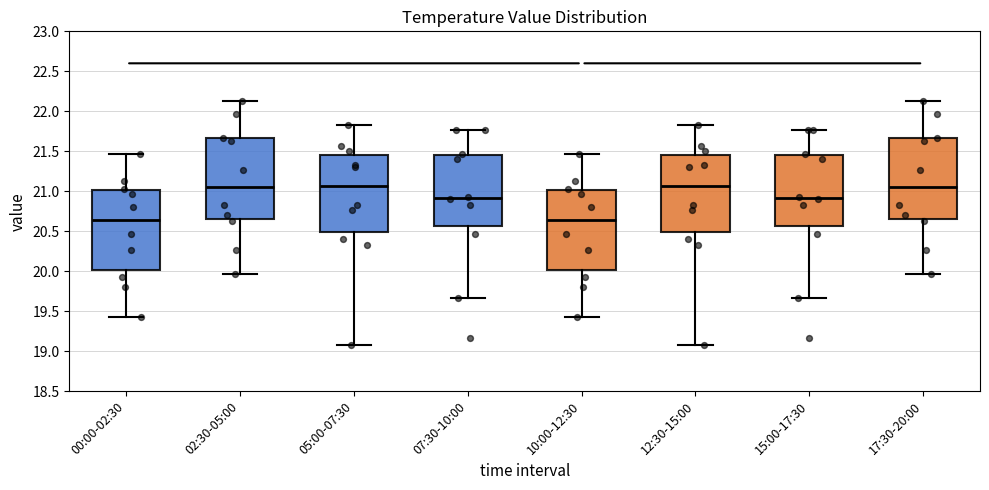

Where is the lower edge of the box for 02:30-05:00 on the y-axis? The values are not printed on the chart, so give them approximately, as read against the axis.

20.65